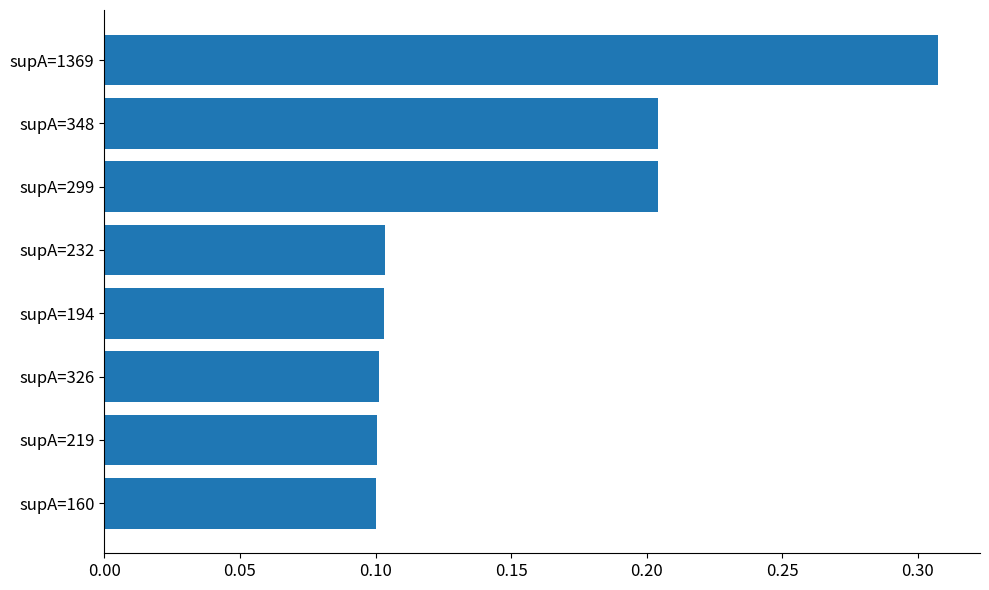

Between supA=160 and supA=348, which is larger?

supA=348